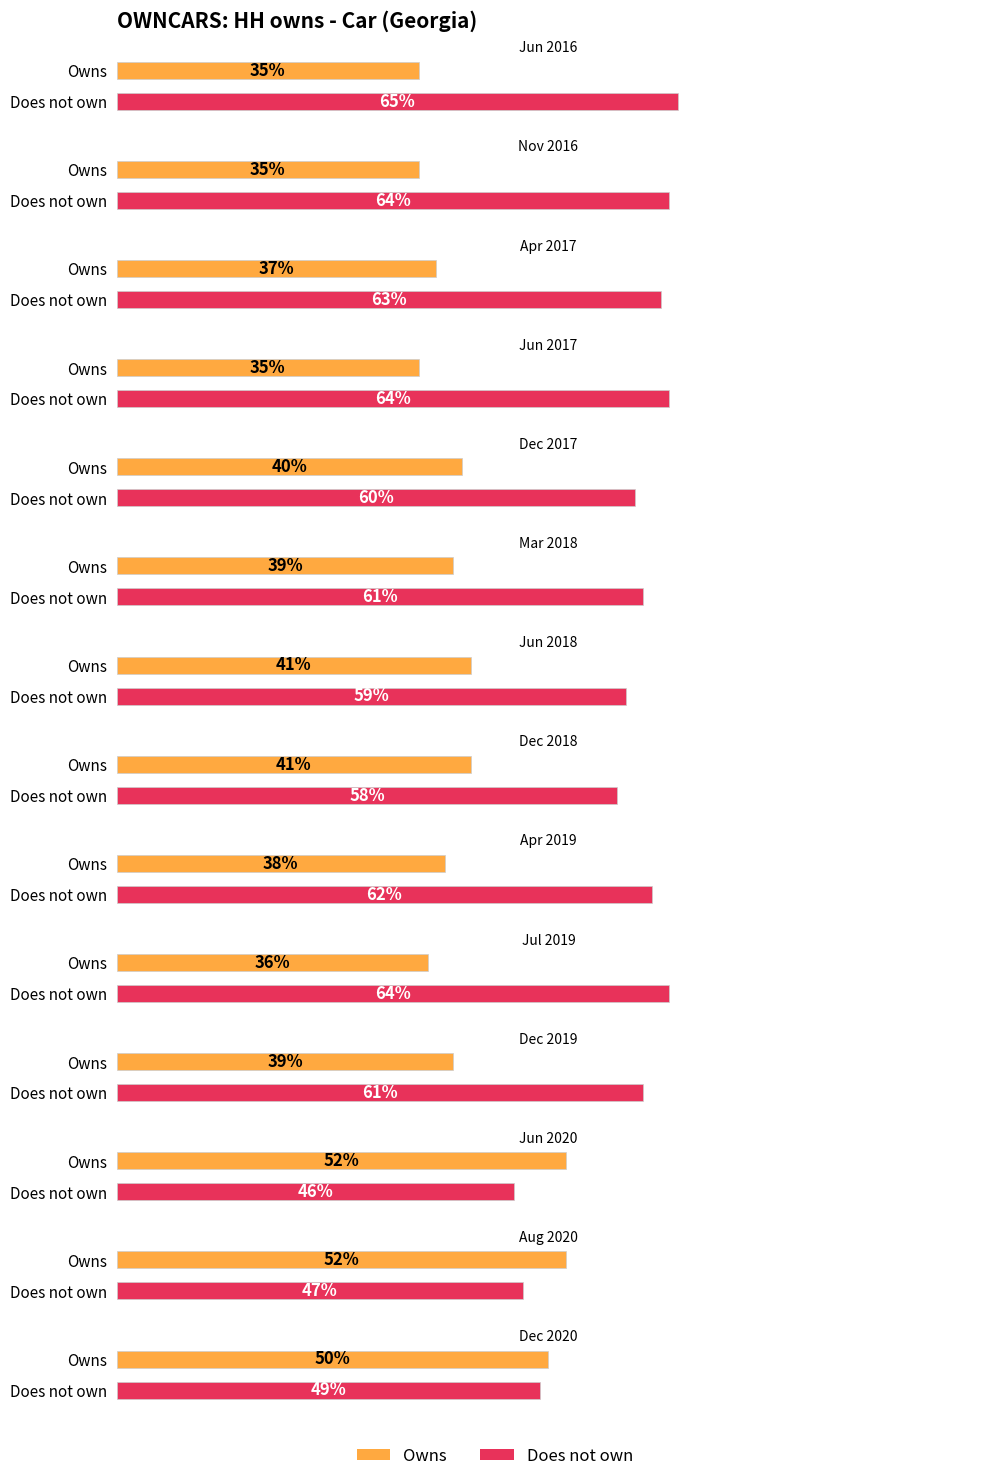

What is the lowest value of the Owns series?

35